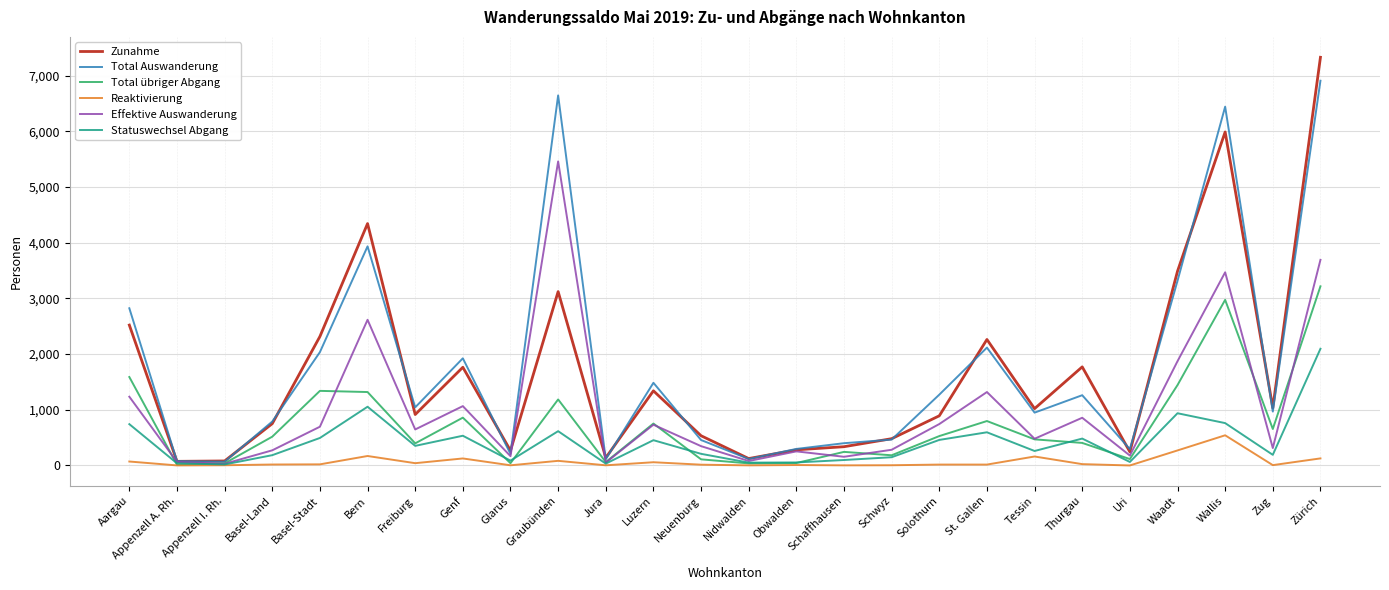

What position from the left is St. Gallen?

19